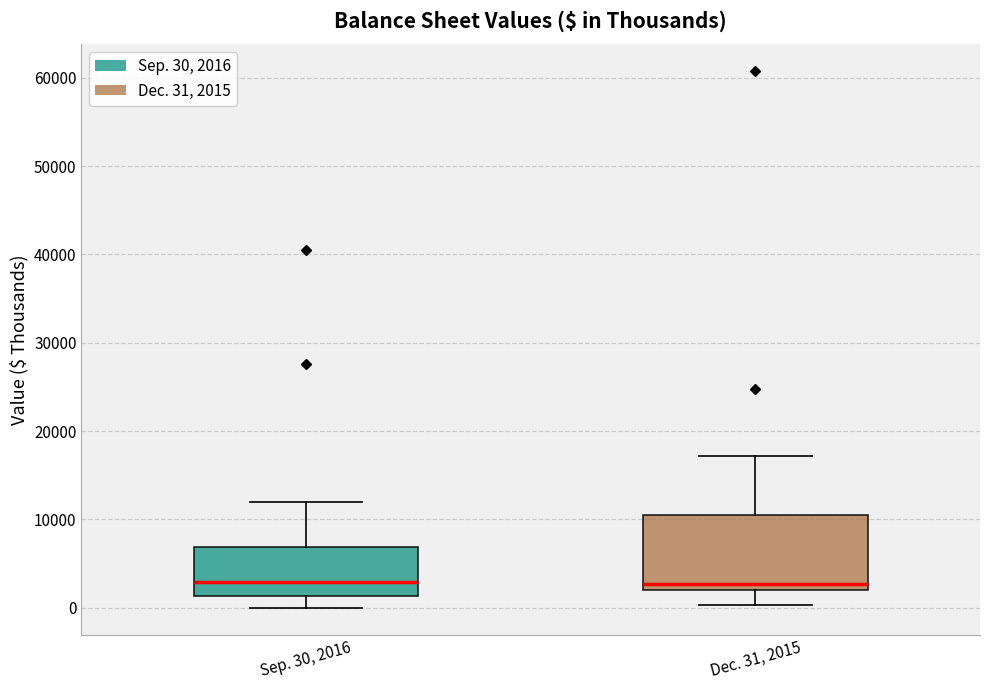

Where is the lower edge of the box for Sep. 30, 2016 on the y-axis? The values are not printed on the chart, so give them approximately, as read against the axis.

1000